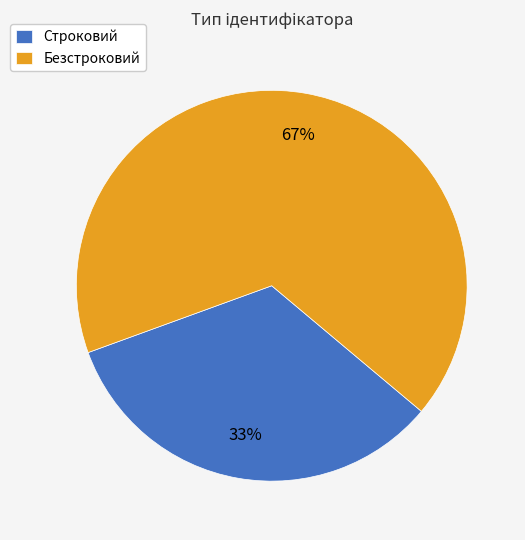

Which slice is the largest?

Безстроковий